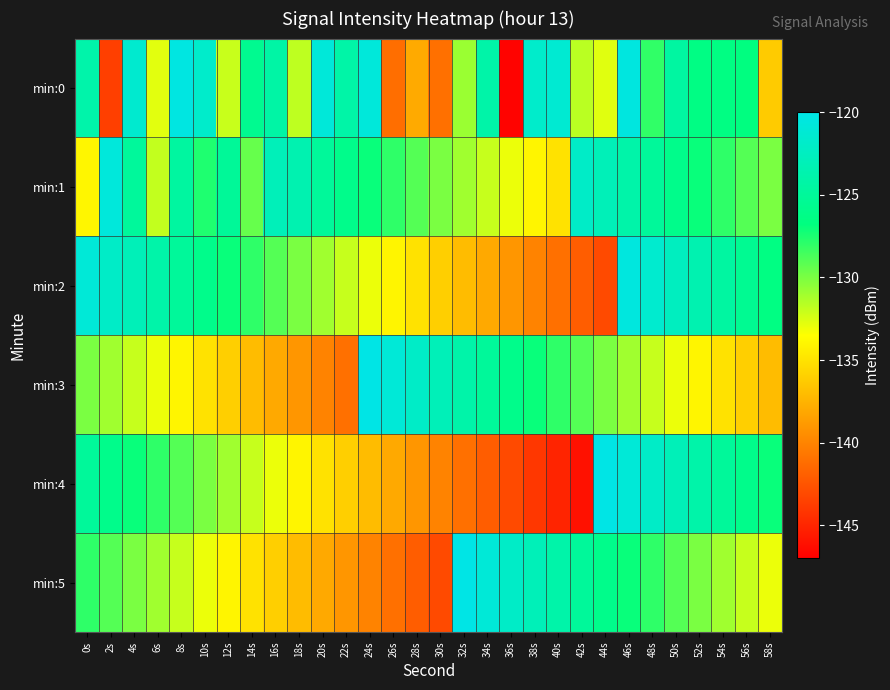

Rank the series at 24s from lowest to highest value.

min:5, min:4, min:2, min:1, min:0, min:3